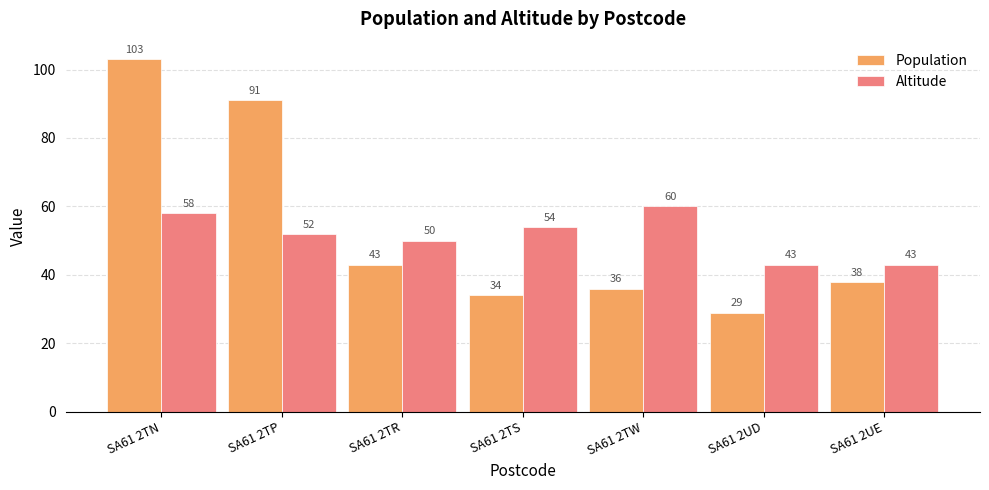

At how many categories does at least one series exceed 45?

5